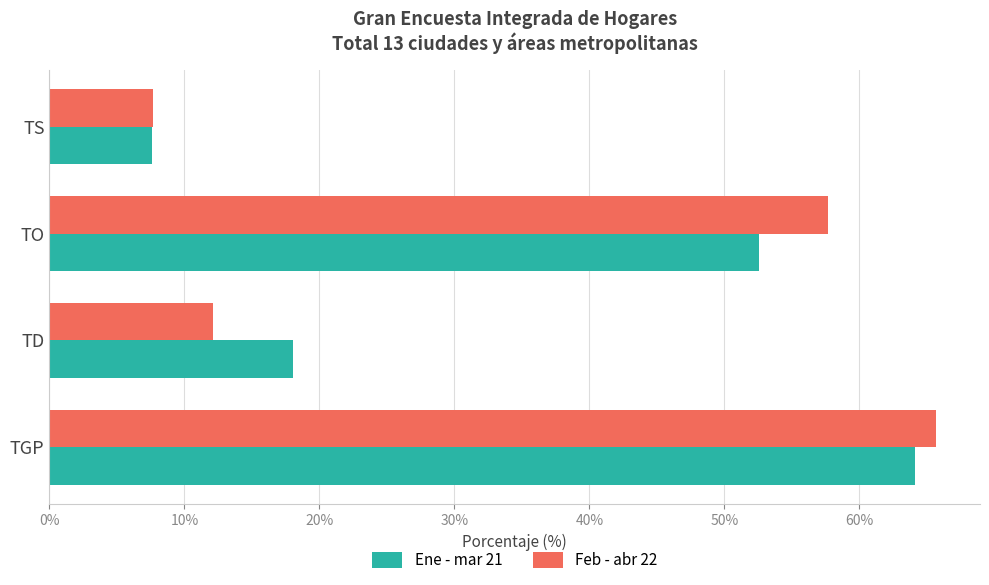

Where is Ene - mar 21 nearest to the value 35?

TD